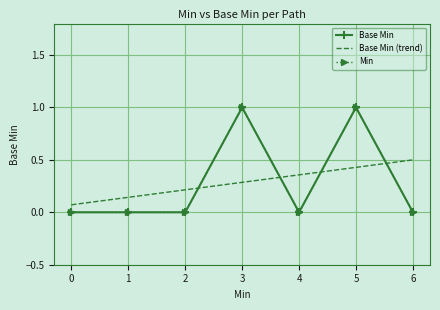

Rank the series by their maximum value, from highest to lowest.

Base Min, Min, Base Min (trend)